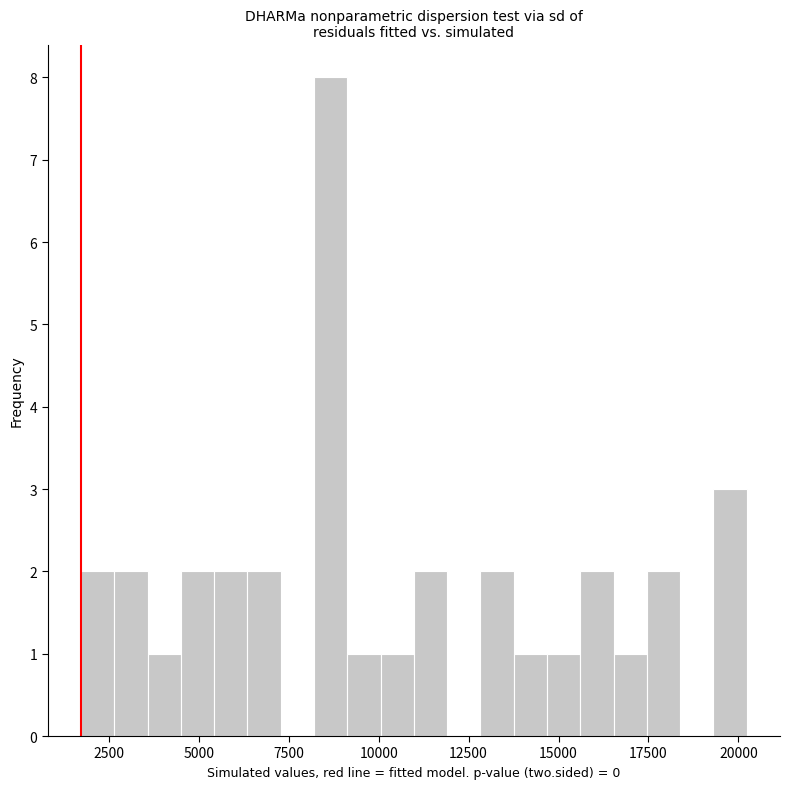

Read against the x-axis, roughly where is the centre of the tallest bar?

8500